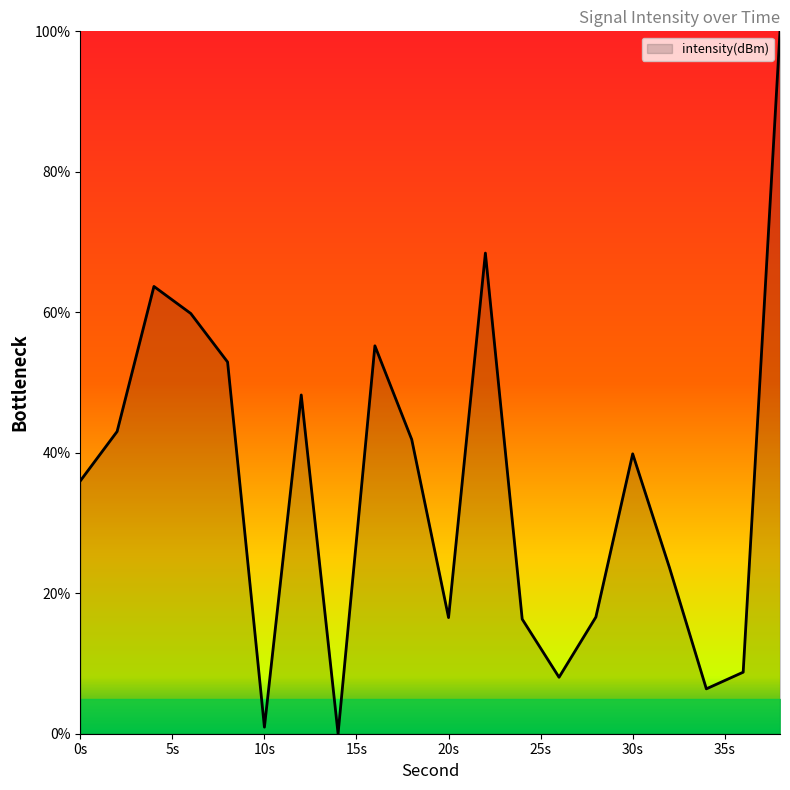

What is the difference between the maximum and minimum values?

100.0